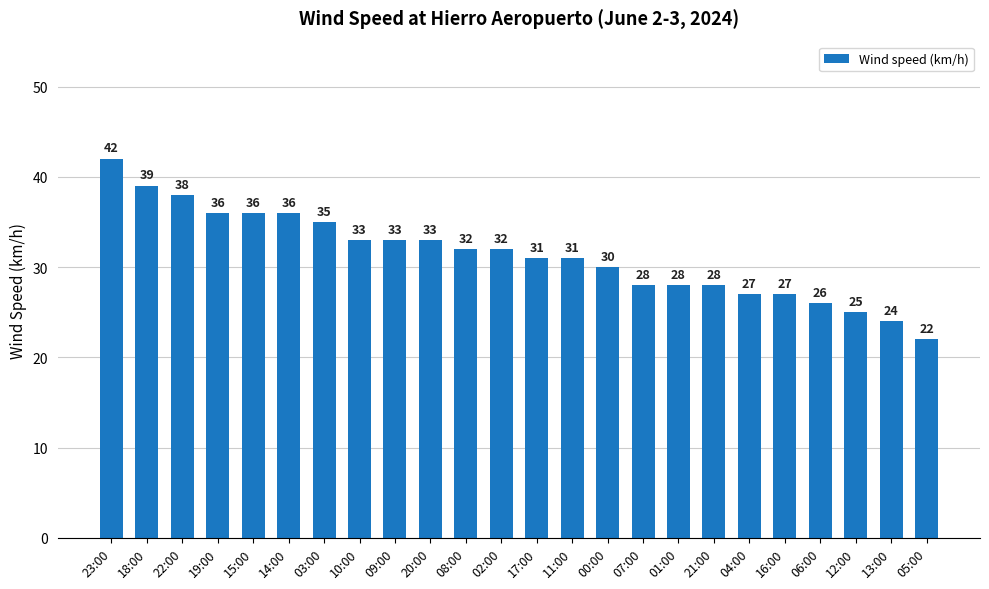

The value at 00:00 is 30. True or false?

True